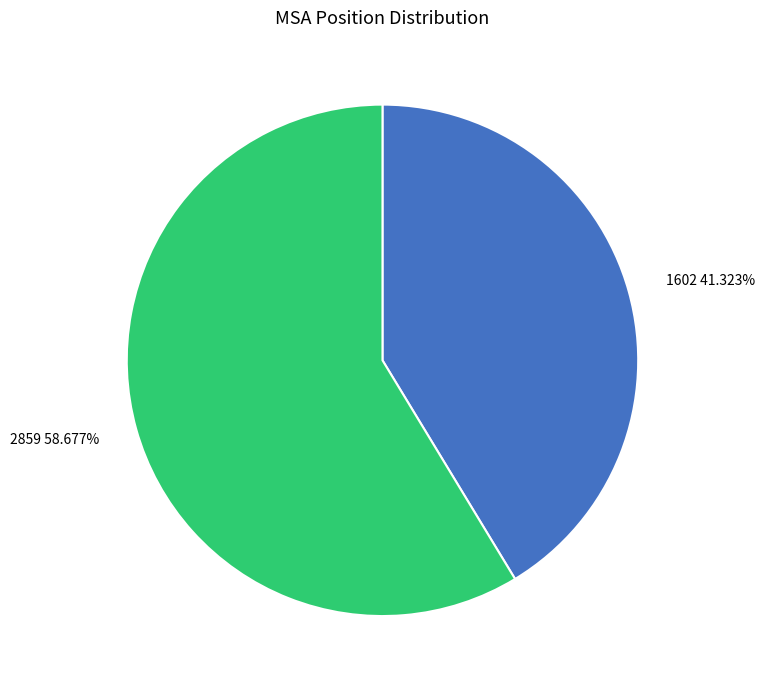

How many segments does this pie chart have?

2